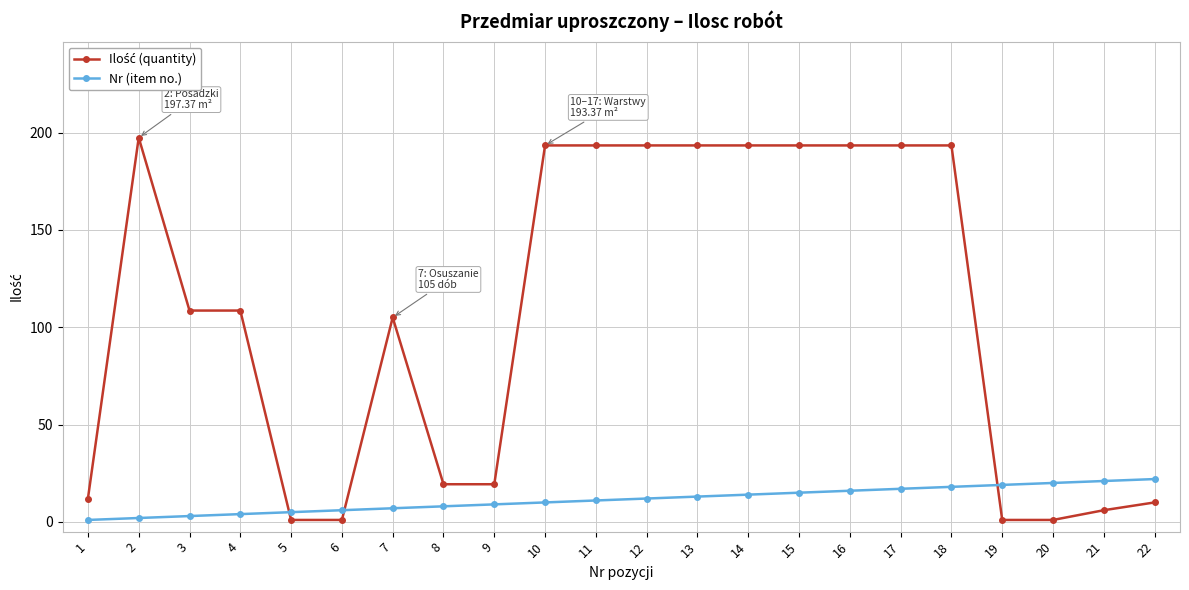

What is the spread (max minus min) of values at 9?

10.3